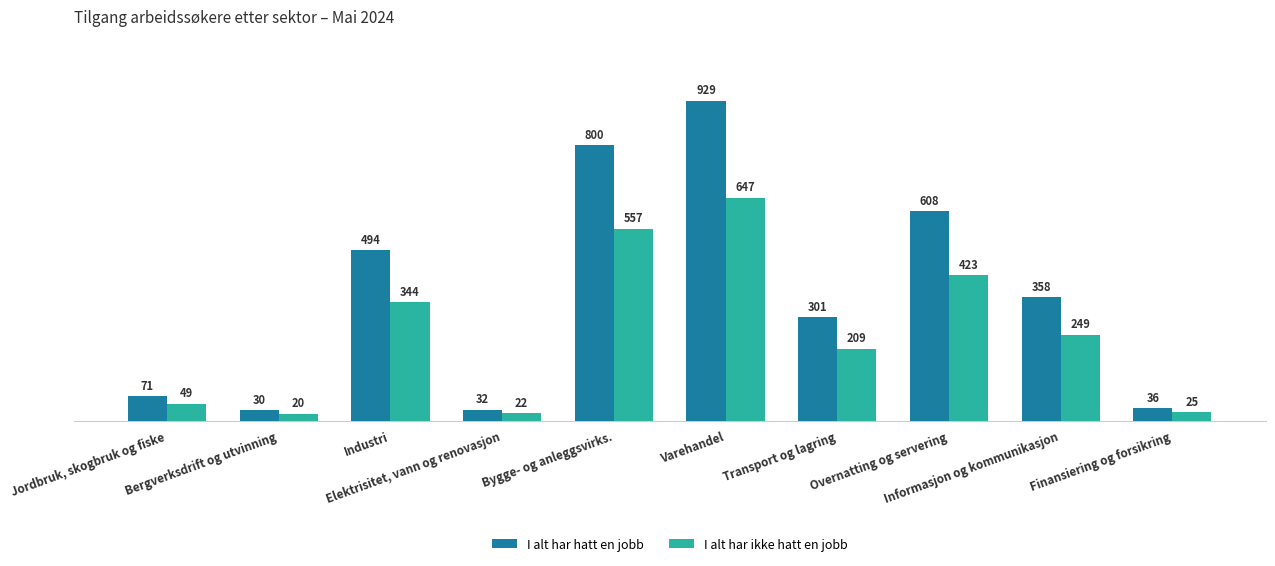

What is the difference between the second highest and minimum values in the I alt har ikke hatt en jobb series?

537